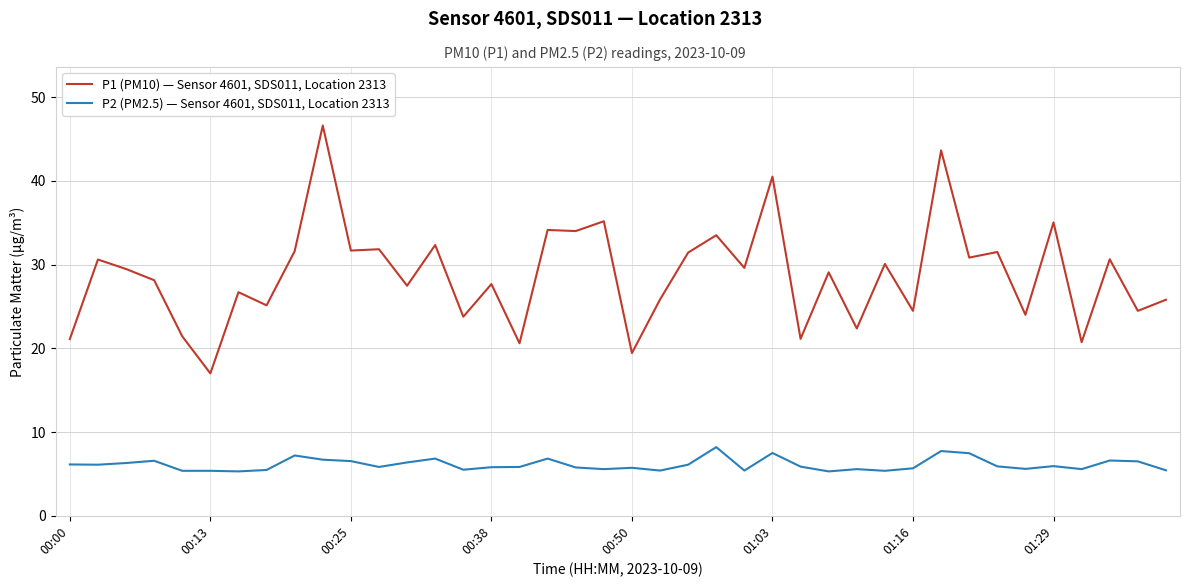

How many series are shown in this chart?

2